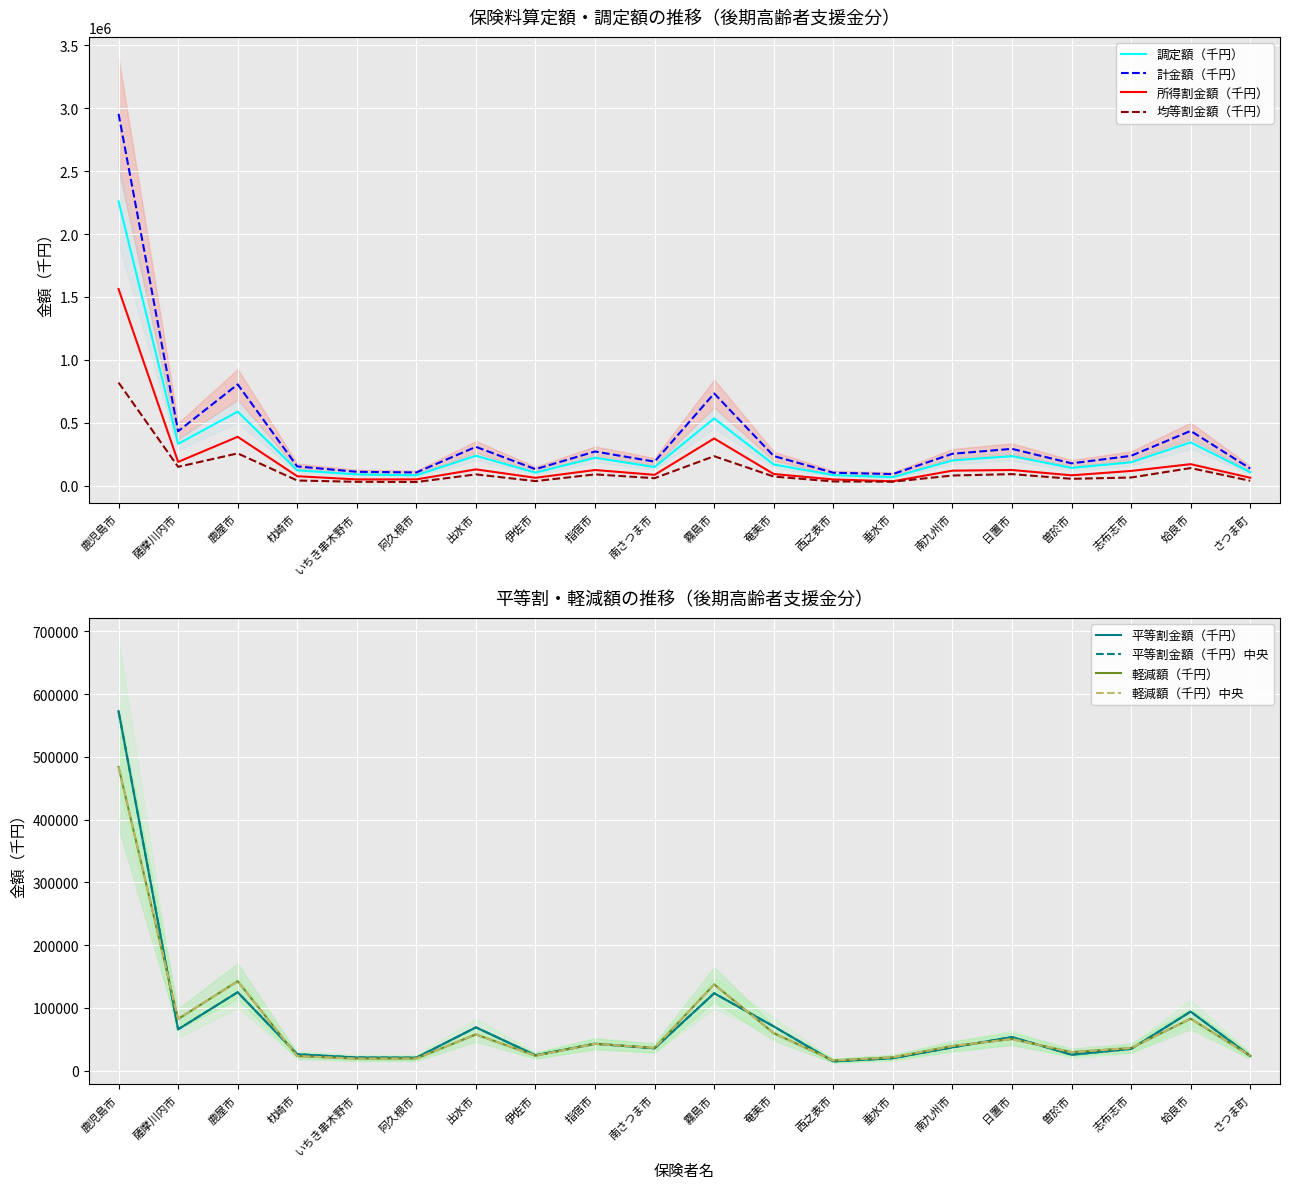

Which has a higher value, 垂水市 or いちき串木野市?

いちき串木野市